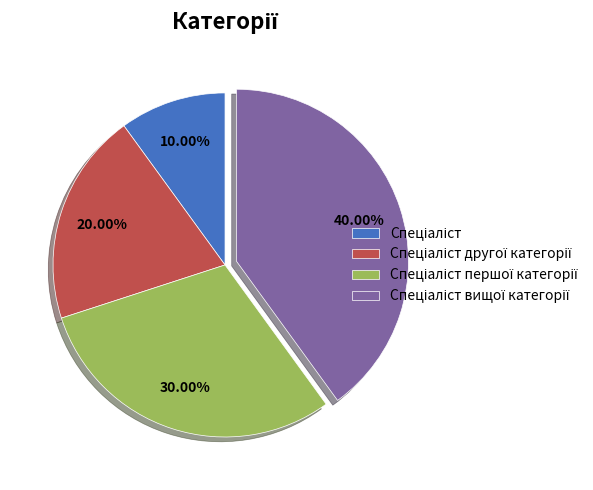

Does any single category account for the majority?

No